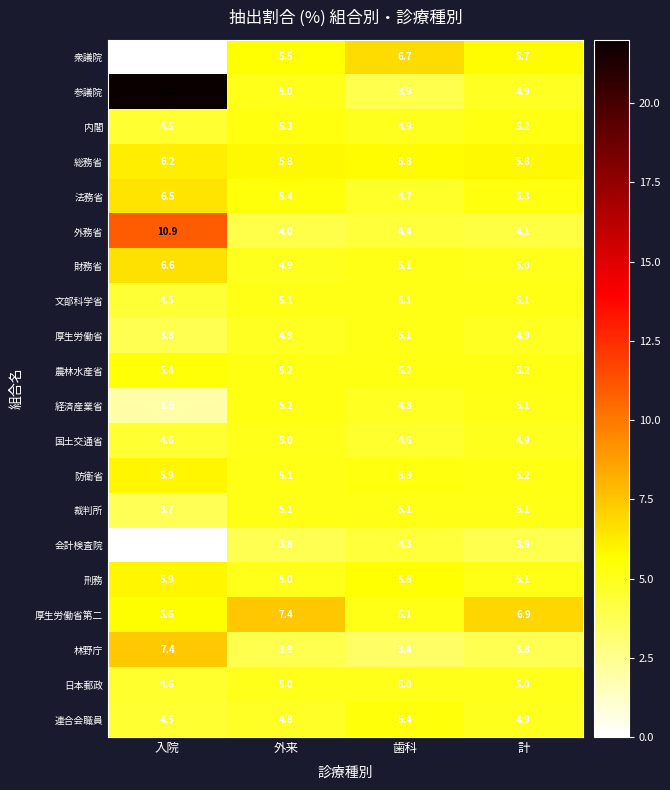

What is the sum of the 厚生労働省 values at 歯科 and 入院?

8.9